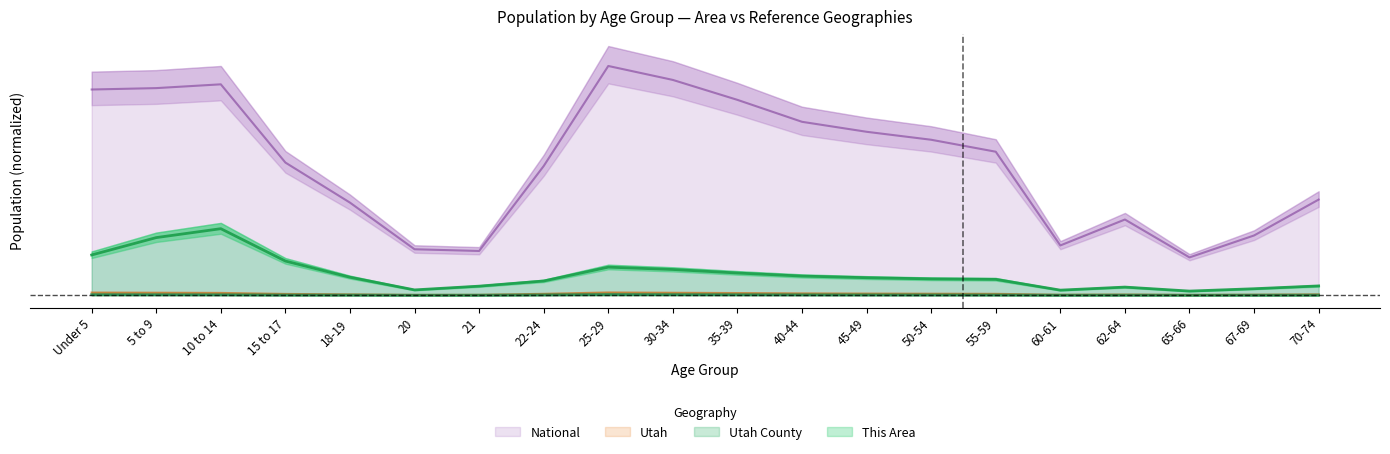

Rank the series by their maximum value, from lowest to highest.

Utah County, Utah, This Area, National